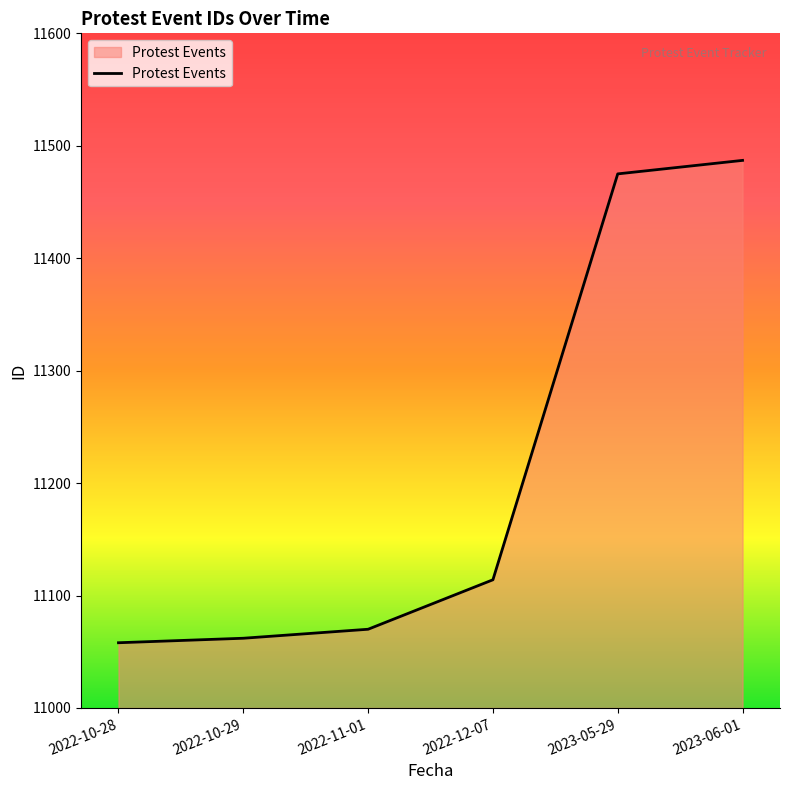

At which label is the value closest to 11272?

2022-12-07